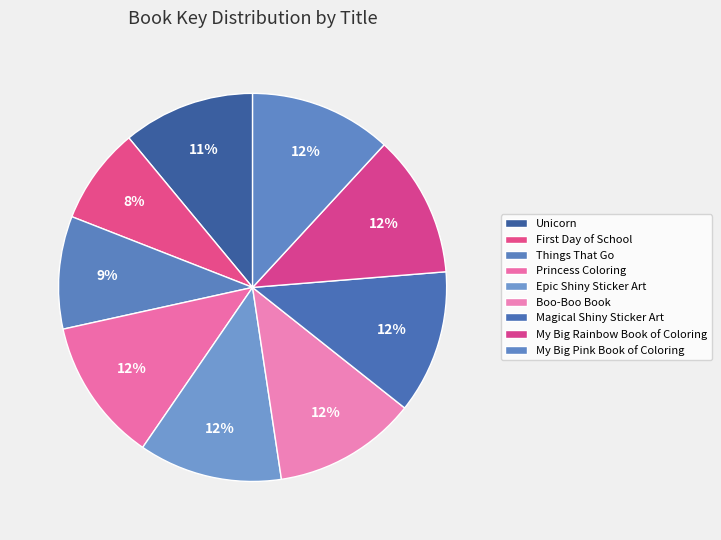

Count the number of slices in the pie.

9